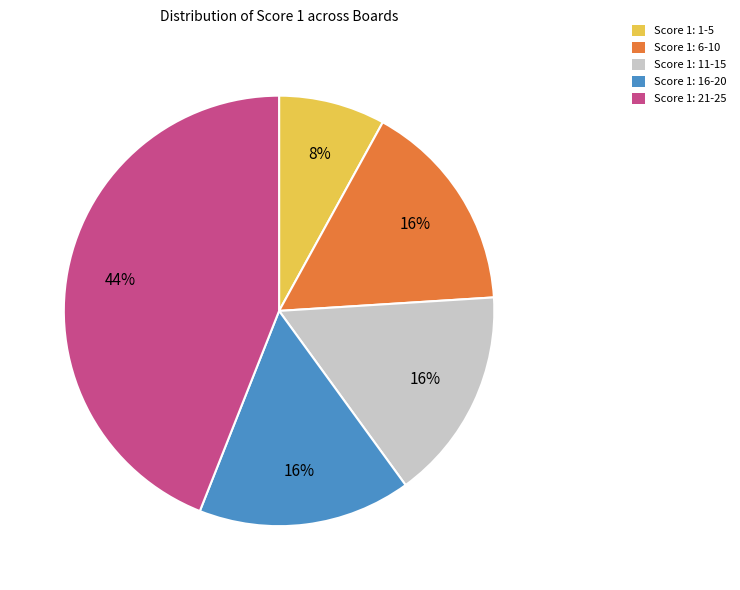

Does Score 1: 16-20 account for over 50% of the chart?

No